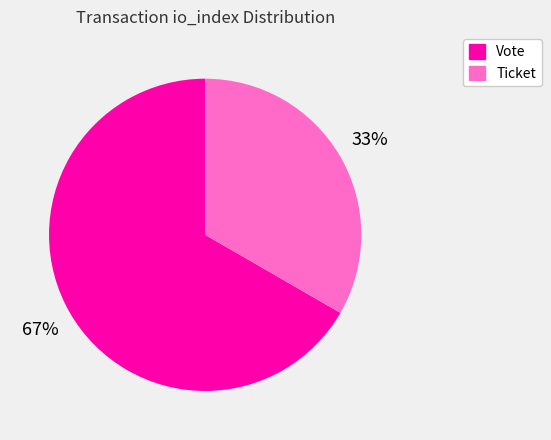

Which has a higher value, Ticket or Vote?

Vote